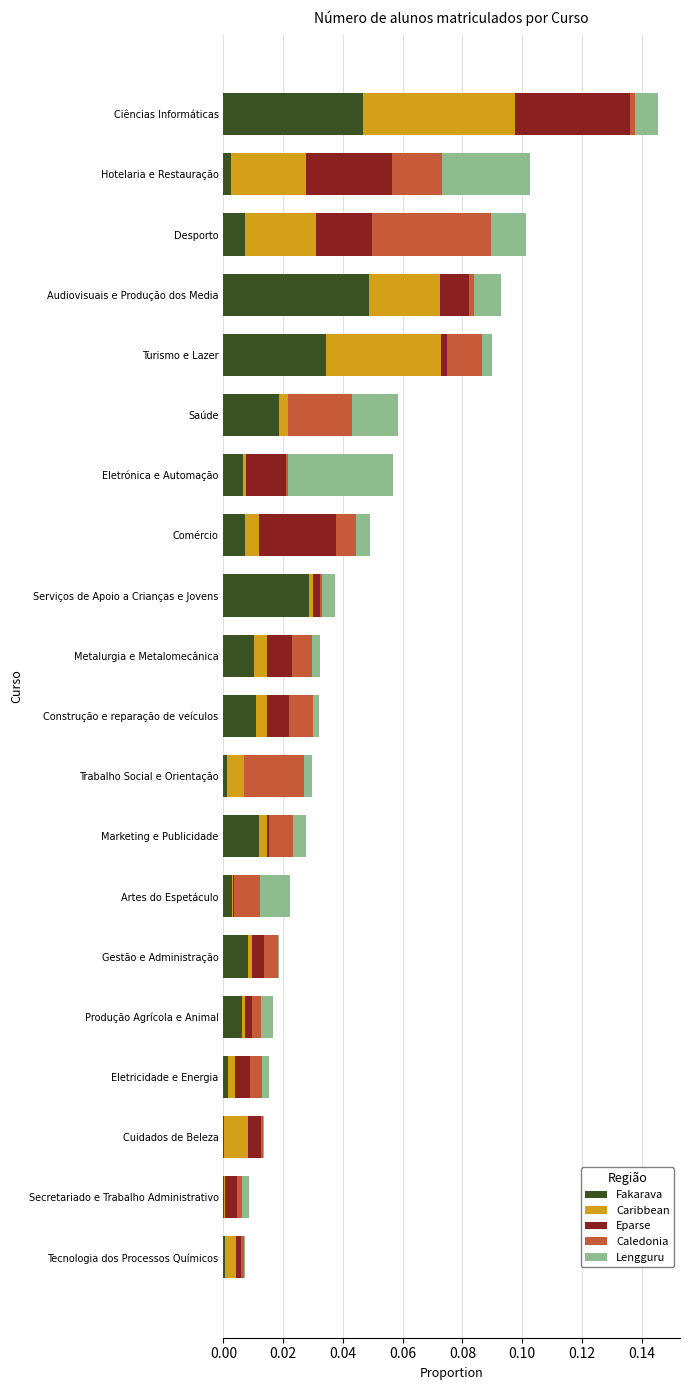

At which category is the sum across all series the highest?

Ciências Informáticas